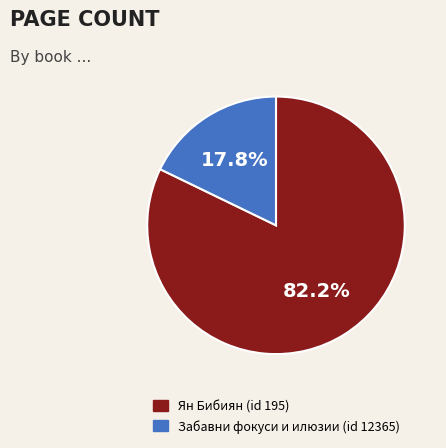

To the nearest percent, what is the difference between the Ян Бибиян (id 195) and Забавни фокуси и илюзии (id 12365) slice percentages?

64%